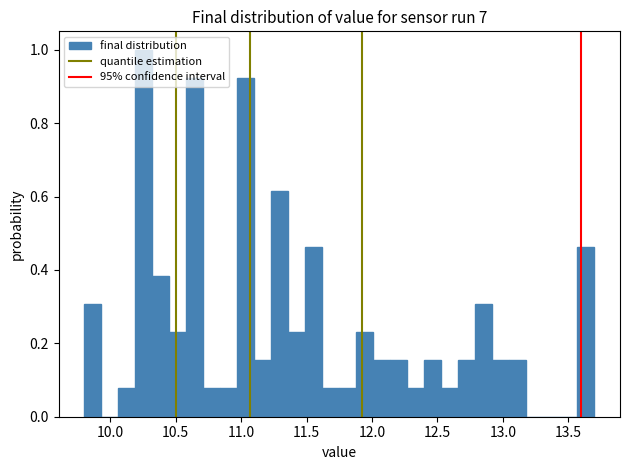

Read against the x-axis, roughly where is the centre of the tallest bar?

10.25